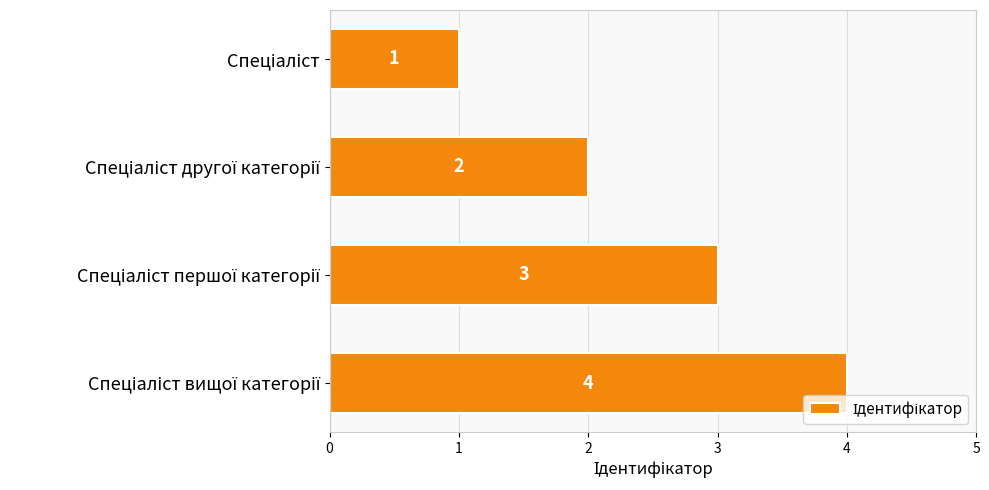

How many categories are shown in the chart?

4